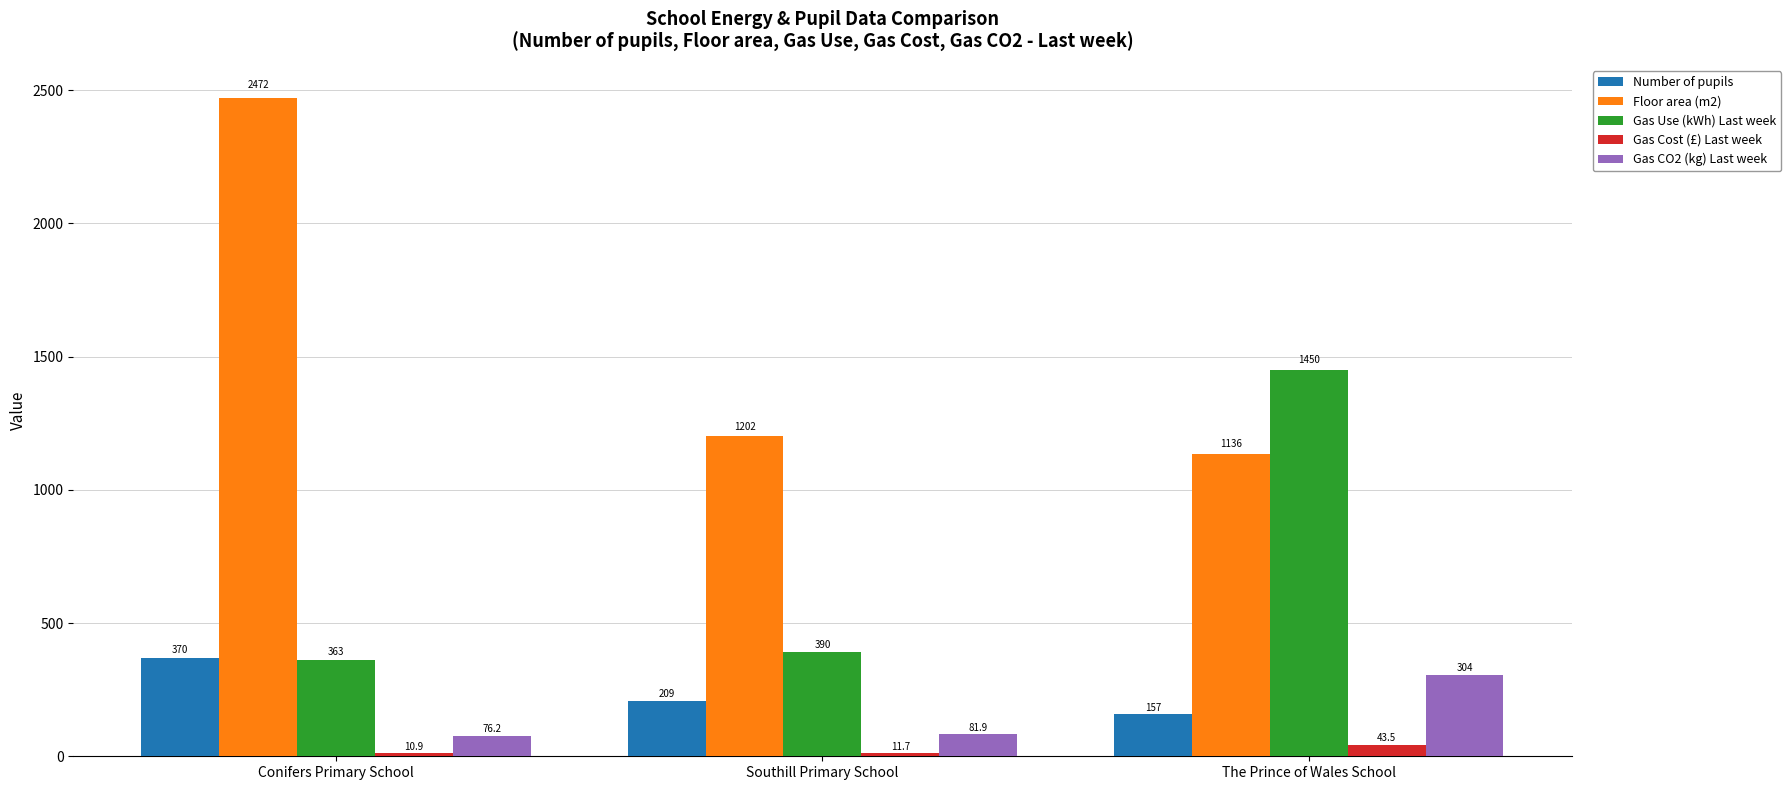

What is the spread (max minus min) of values at Conifers Primary School?

2461.1